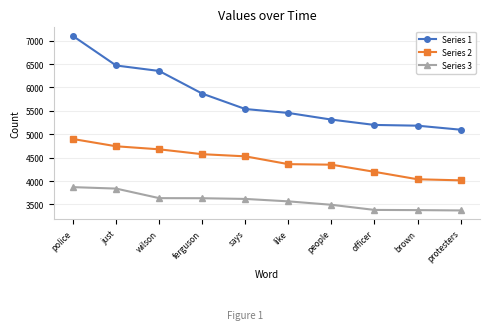

Which series has the largest total across all categories?

Series 1